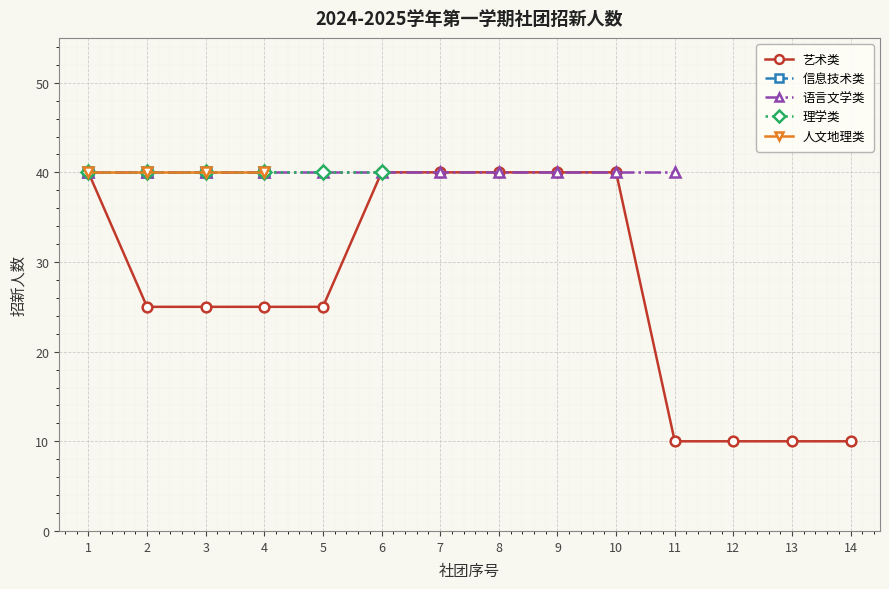

Count the number of categories in the chart.

14